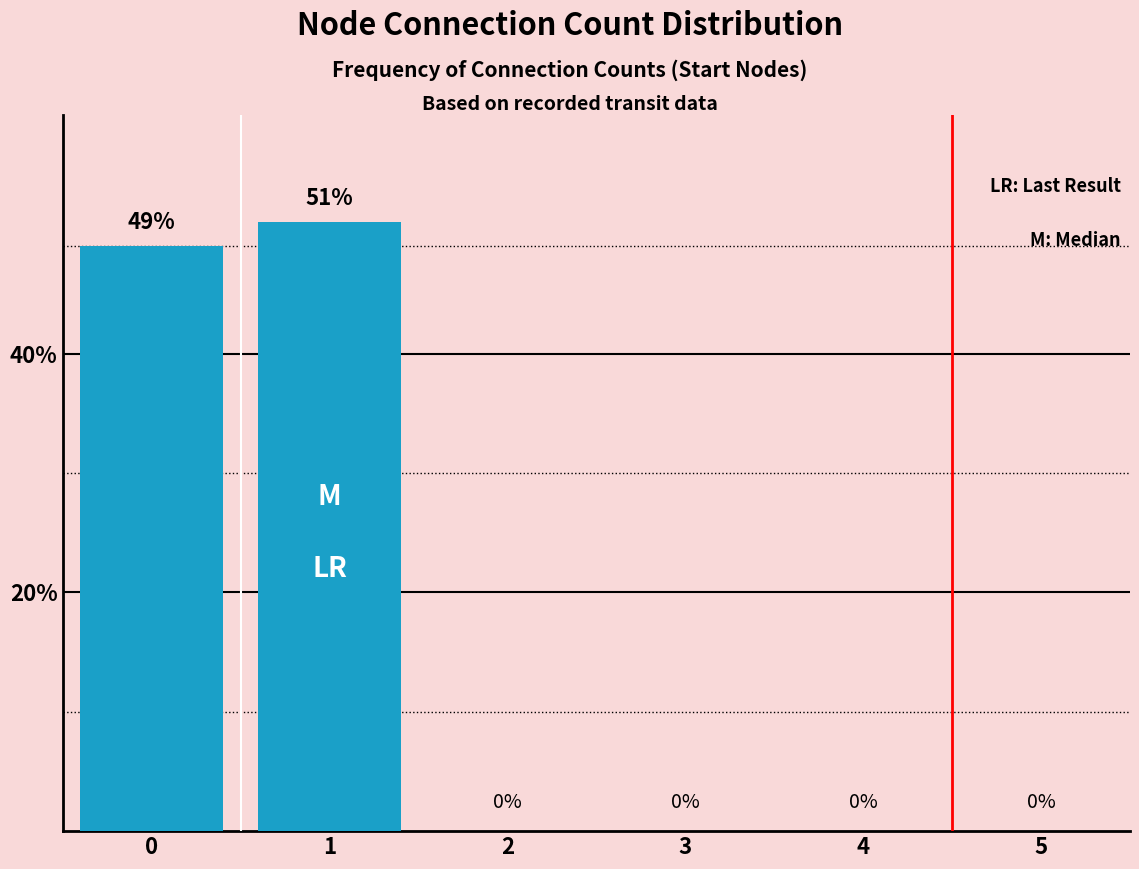

What is the difference between the values at 1 and 5?

51